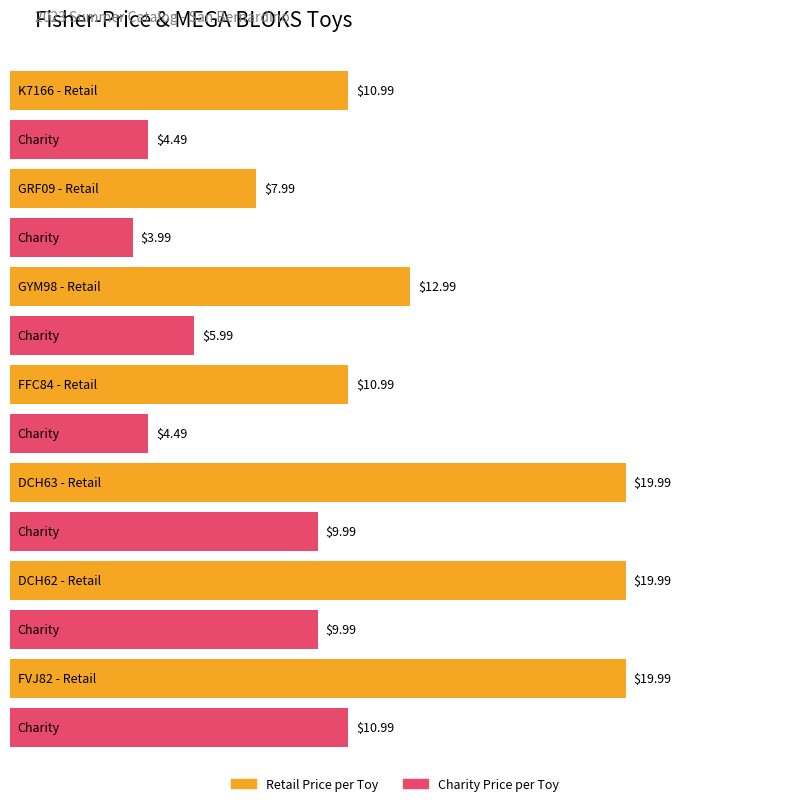

What is the label of the 5th bar from the left?

DCH63